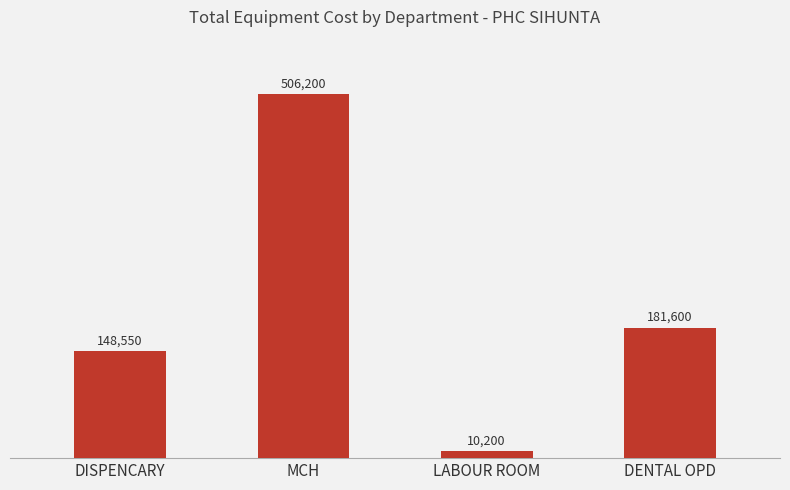

What is the label of the 2nd bar from the right?

LABOUR ROOM